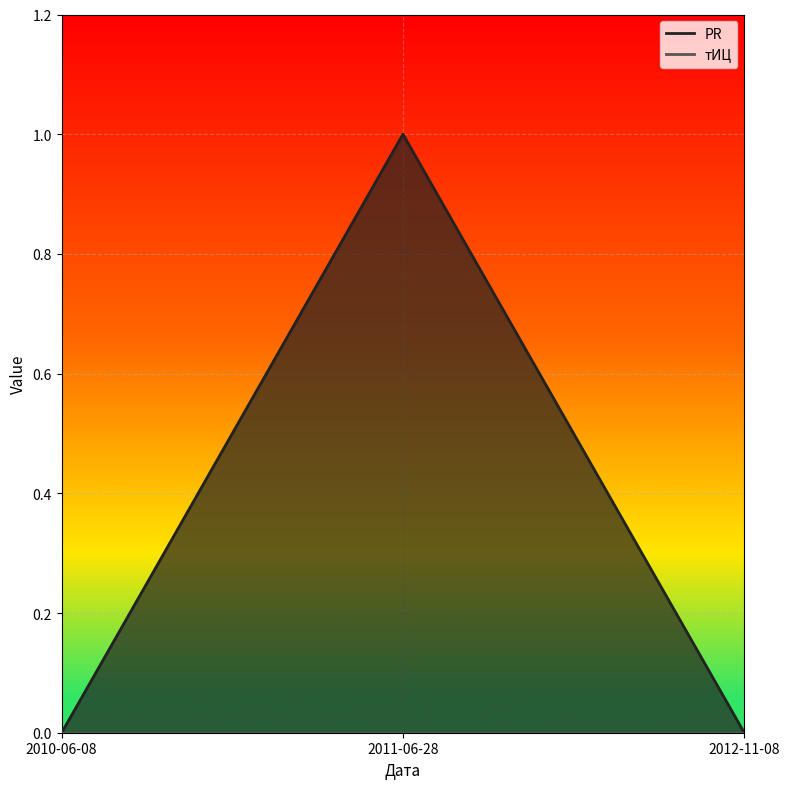

At which category does the chart reach its peak across all series?

2011-06-28